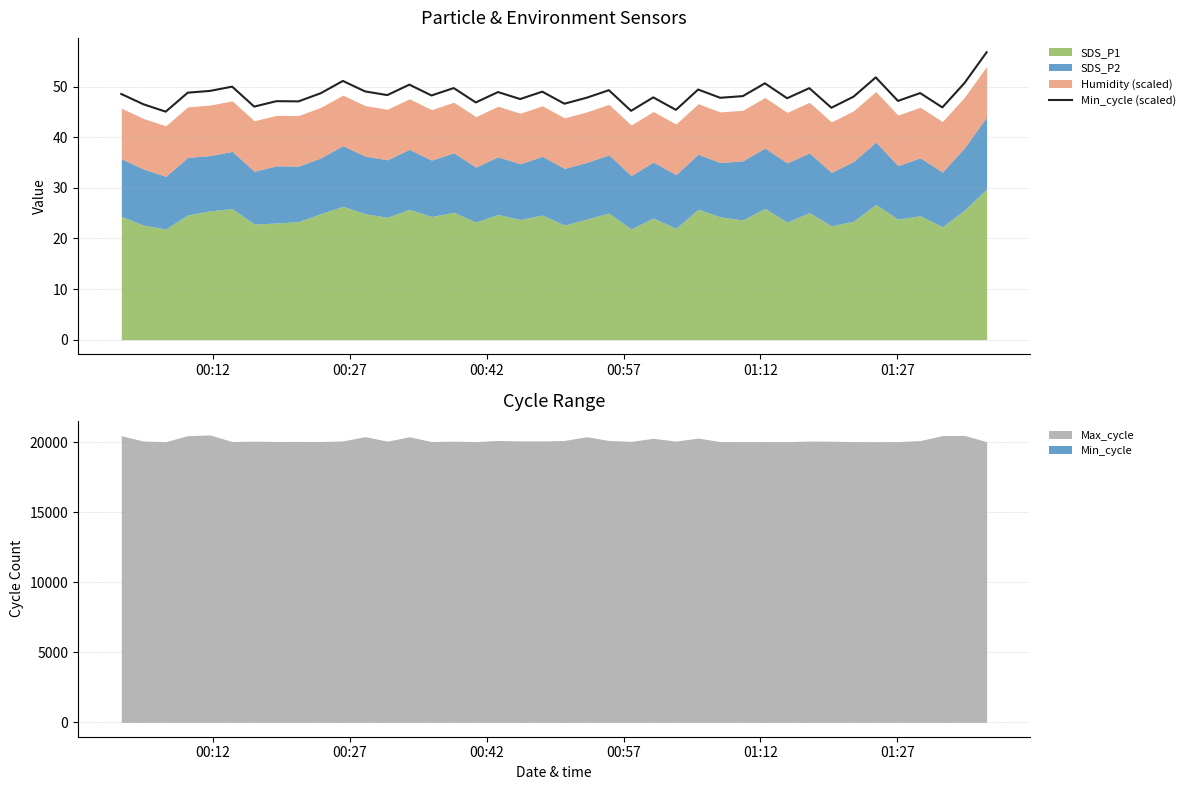

What is the maximum value for Min_cycle (scaled)?

56.8